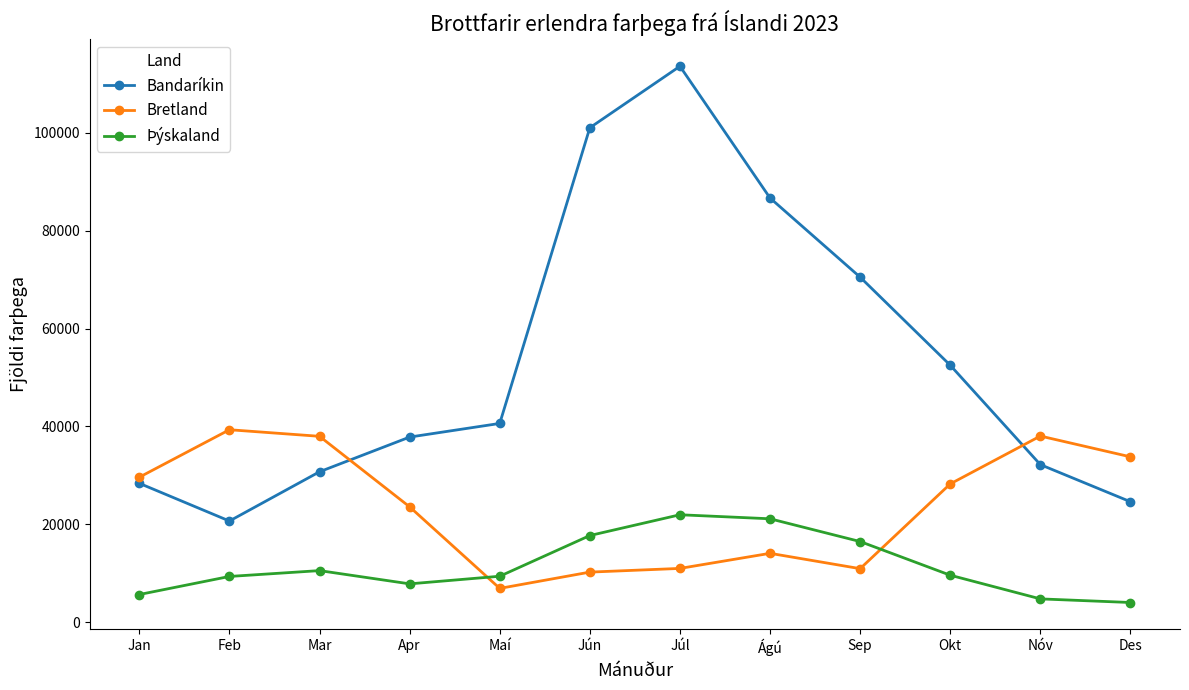

In Bandaríkin, how many points are lower than both neighbors (excluding endpoints)?

1